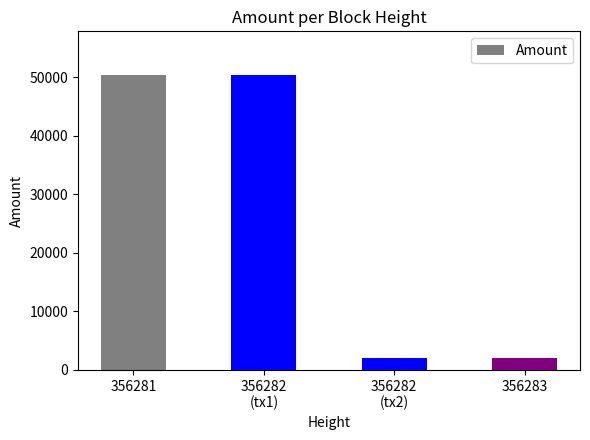

What is the minimum value shown in the chart?

1947.5